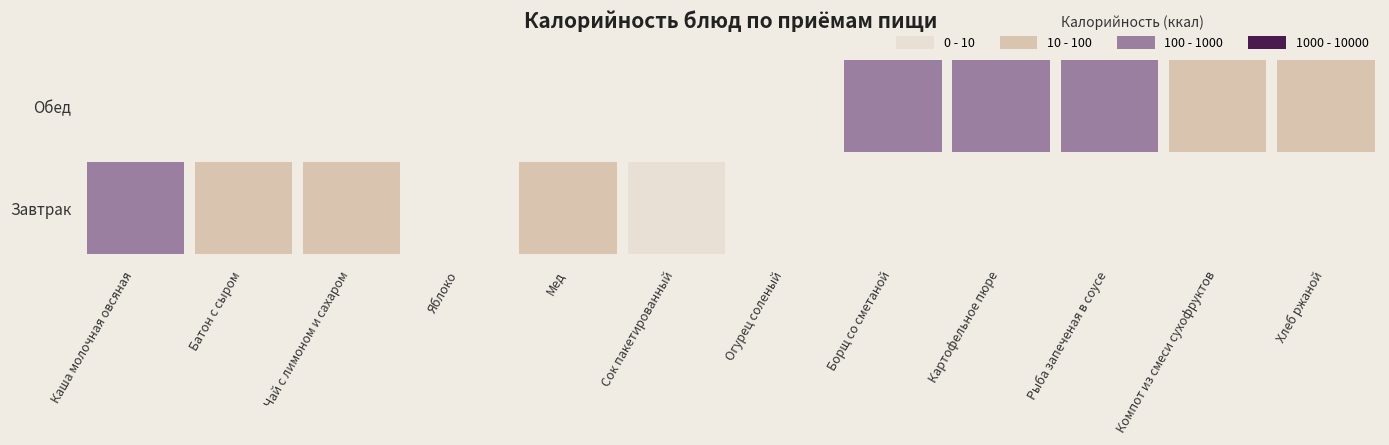

Is the value of Обед at 3 greater than the value of Завтрак at 3?

No